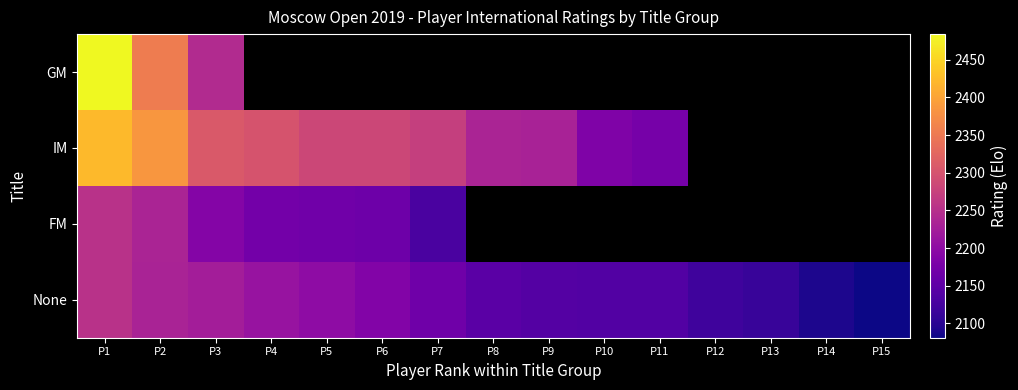

How many data points in None are above 2146?

7